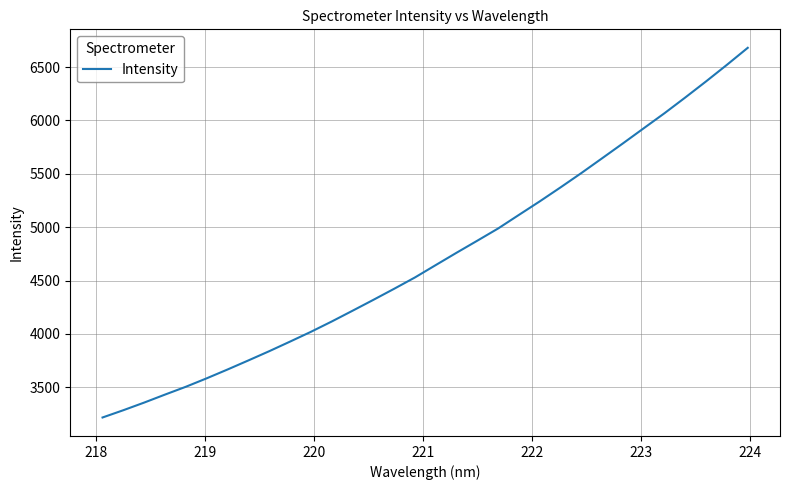

Is this an area chart (filled region under the line)?

No